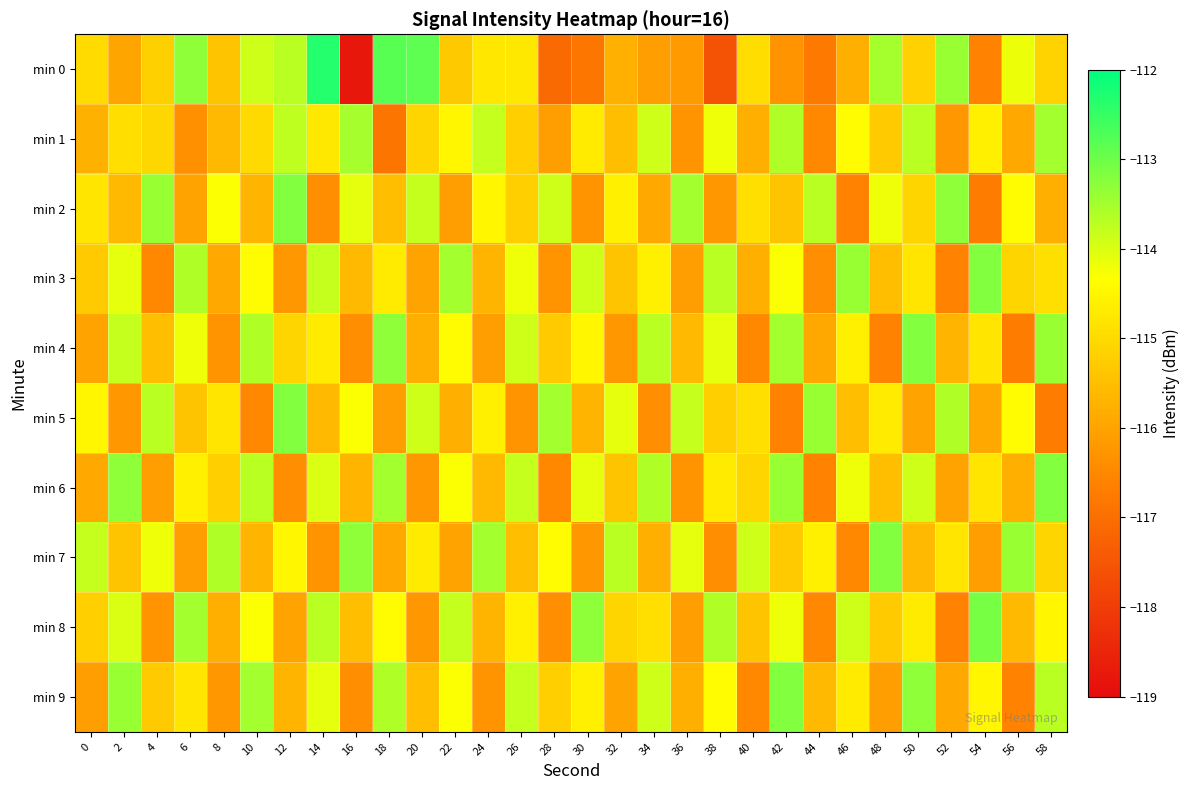

Reading left to right, transcribe all the data shown in this chart.

min 0: 0=-115.0	2=-116.0	4=-115.2	6=-113.3	8=-115.4	10=-113.9	12=-113.7	14=-112.3	16=-118.8	18=-112.8	20=-112.9	22=-115.3	24=-114.8	26=-114.8	28=-117.1	30=-116.8	32=-115.8	34=-116.1	36=-116.1	38=-117.6	40=-114.9	42=-116.3	44=-116.8	46=-115.8	48=-113.5	50=-115.2	52=-113.4	54=-116.6	56=-114.2	58=-115.1
min 1: 0=-115.7	2=-114.9	4=-115.1	6=-116.3	8=-115.6	10=-115.0	12=-113.7	14=-114.8	16=-113.5	18=-116.9	20=-115.1	22=-114.5	24=-113.8	26=-115.2	28=-116.1	30=-114.7	32=-115.5	34=-113.9	36=-116.3	38=-114.2	40=-115.8	42=-113.6	44=-116.5	46=-114.4	48=-115.3	50=-113.7	52=-116.2	54=-114.6	56=-115.9	58=-113.5
min 2: 0=-114.8	2=-115.6	4=-113.4	6=-116.0	8=-114.3	10=-115.7	12=-113.2	14=-116.4	16=-114.1	18=-115.5	20=-113.8	22=-116.1	24=-114.5	26=-115.2	28=-113.9	30=-116.3	32=-114.6	34=-115.9	36=-113.5	38=-116.2	40=-114.9	42=-115.4	44=-113.7	46=-116.6	48=-114.2	50=-115.1	52=-113.3	54=-116.7	56=-114.4	58=-115.8
min 3: 0=-115.3	2=-114.1	4=-116.5	6=-113.6	8=-115.9	10=-114.4	12=-116.2	14=-113.8	16=-115.6	18=-114.7	20=-116.0	22=-113.5	24=-115.7	26=-114.2	28=-116.3	30=-113.9	32=-115.4	34=-114.6	36=-116.1	38=-113.7	40=-115.8	42=-114.3	44=-116.4	46=-113.4	48=-115.5	50=-114.8	52=-116.6	54=-113.2	56=-115.1	58=-114.9
min 4: 0=-116.0	2=-113.8	4=-115.5	6=-114.2	8=-116.3	10=-113.6	12=-115.1	14=-114.7	16=-116.4	18=-113.3	20=-115.8	22=-114.4	24=-116.1	26=-113.9	28=-115.3	30=-114.5	32=-116.2	34=-113.7	36=-115.6	38=-114.1	40=-116.5	42=-113.5	44=-115.9	46=-114.6	48=-116.6	50=-113.2	52=-115.7	54=-114.8	56=-116.7	58=-113.4
min 5: 0=-114.5	2=-116.2	4=-113.7	6=-115.4	8=-114.8	10=-116.5	12=-113.2	14=-115.6	16=-114.3	18=-116.1	20=-113.9	22=-115.8	24=-114.6	26=-116.3	28=-113.5	30=-115.7	32=-114.1	34=-116.4	36=-113.8	38=-115.2	40=-114.9	42=-116.6	44=-113.4	46=-115.5	48=-114.7	50=-116.0	52=-113.6	54=-115.9	56=-114.4	58=-116.7
min 6: 0=-115.9	2=-113.3	4=-116.1	6=-114.6	8=-115.2	10=-113.7	12=-116.4	14=-114.0	16=-115.7	18=-113.5	20=-116.2	22=-114.3	24=-115.6	26=-113.8	28=-116.5	30=-114.1	32=-115.4	34=-113.6	36=-116.3	38=-114.7	40=-115.1	42=-113.4	44=-116.6	46=-114.2	48=-115.5	50=-113.9	52=-116.0	54=-114.8	56=-115.8	58=-113.2
min 7: 0=-113.8	2=-115.4	4=-114.2	6=-116.1	8=-113.6	10=-115.7	12=-114.5	14=-116.3	16=-113.3	18=-115.9	20=-114.7	22=-116.0	24=-113.5	26=-115.5	28=-114.4	30=-116.2	32=-113.7	34=-115.8	36=-114.1	38=-116.4	40=-113.9	42=-115.3	44=-114.6	46=-116.5	48=-113.2	50=-115.6	52=-114.8	54=-116.1	56=-113.4	58=-115.1
min 8: 0=-115.2	2=-114.0	4=-116.3	6=-113.5	8=-115.8	10=-114.3	12=-116.0	14=-113.7	16=-115.5	18=-114.4	20=-116.2	22=-113.8	24=-115.7	26=-114.6	28=-116.4	30=-113.3	32=-115.1	34=-114.9	36=-116.1	38=-113.6	40=-115.4	42=-114.2	44=-116.5	46=-113.9	48=-115.3	50=-114.7	52=-116.6	54=-113.1	56=-115.6	58=-114.5
min 9: 0=-116.1	2=-113.4	4=-115.3	6=-114.8	8=-116.2	10=-113.5	12=-115.7	14=-114.1	16=-116.4	18=-113.6	20=-115.5	22=-114.3	24=-116.3	26=-113.8	28=-115.2	30=-114.6	32=-116.0	34=-113.9	36=-115.8	38=-114.4	40=-116.5	42=-113.2	44=-115.6	46=-114.7	48=-116.1	50=-113.3	52=-115.9	54=-114.5	56=-116.6	58=-113.7